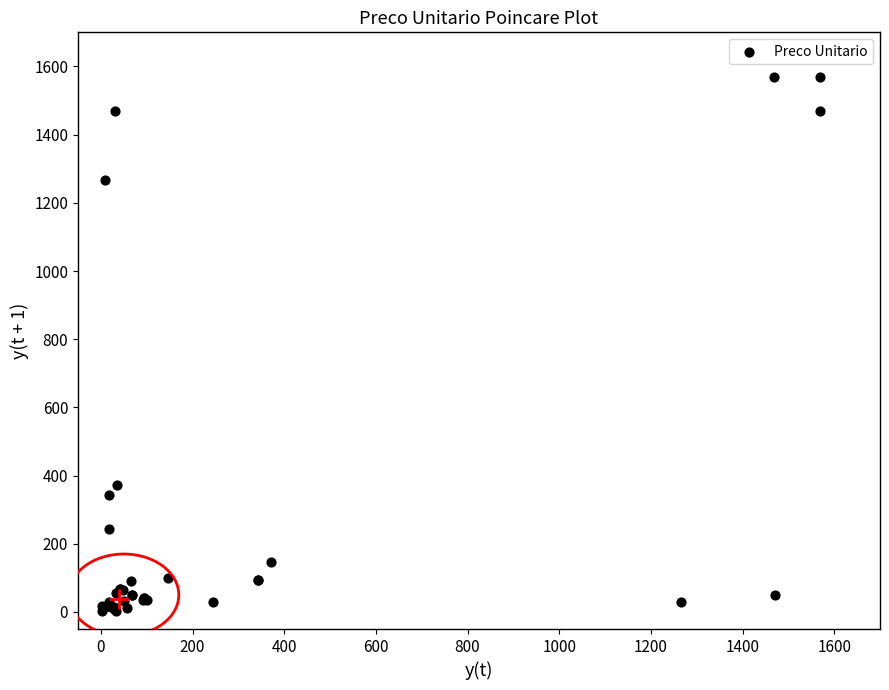

What Y value in the scatter plot is closest to 786?

371.0